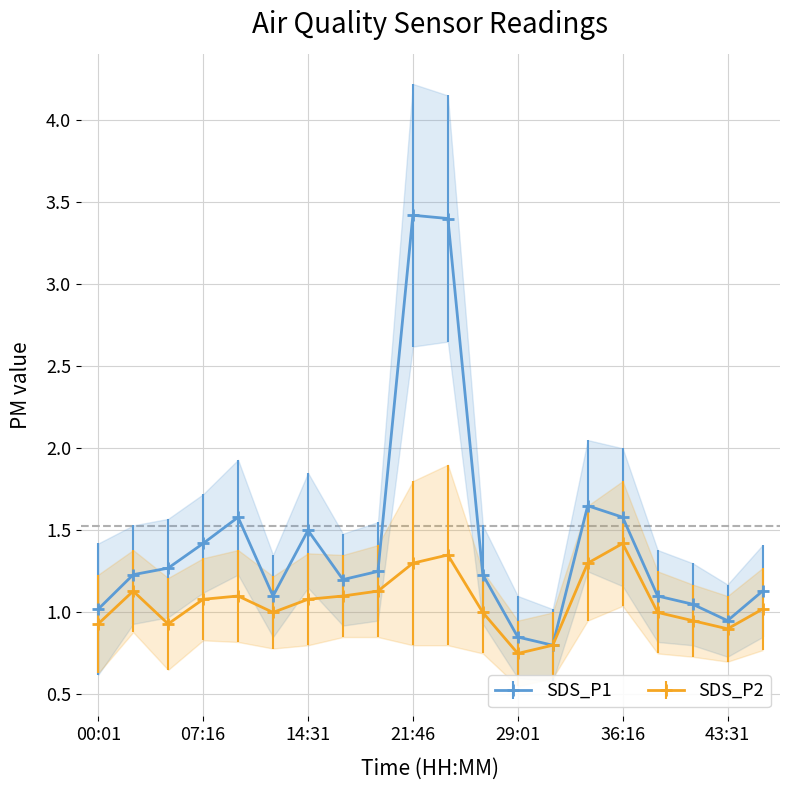

Reading left to right, what are all the values shown in this chart?

SDS_P1: 00:01=1.0	02:26=1.2	04:51=1.3	07:16=1.4	09:41=1.6	12:06=1.1	14:31=1.5	16:56=1.2	19:21=1.2	21:46=3.4	24:11=3.4	26:36=1.2	29:01=0.8	31:26=0.8	33:51=1.6	36:16=1.6	38:41=1.1	41:06=1.1	43:31=0.9	45:56=1.1
SDS_P2: 00:01=0.9	02:26=1.1	04:51=0.9	07:16=1.1	09:41=1.1	12:06=1.0	14:31=1.1	16:56=1.1	19:21=1.1	21:46=1.3	24:11=1.4	26:36=1.0	29:01=0.8	31:26=0.8	33:51=1.3	36:16=1.4	38:41=1.0	41:06=0.9	43:31=0.9	45:56=1.0